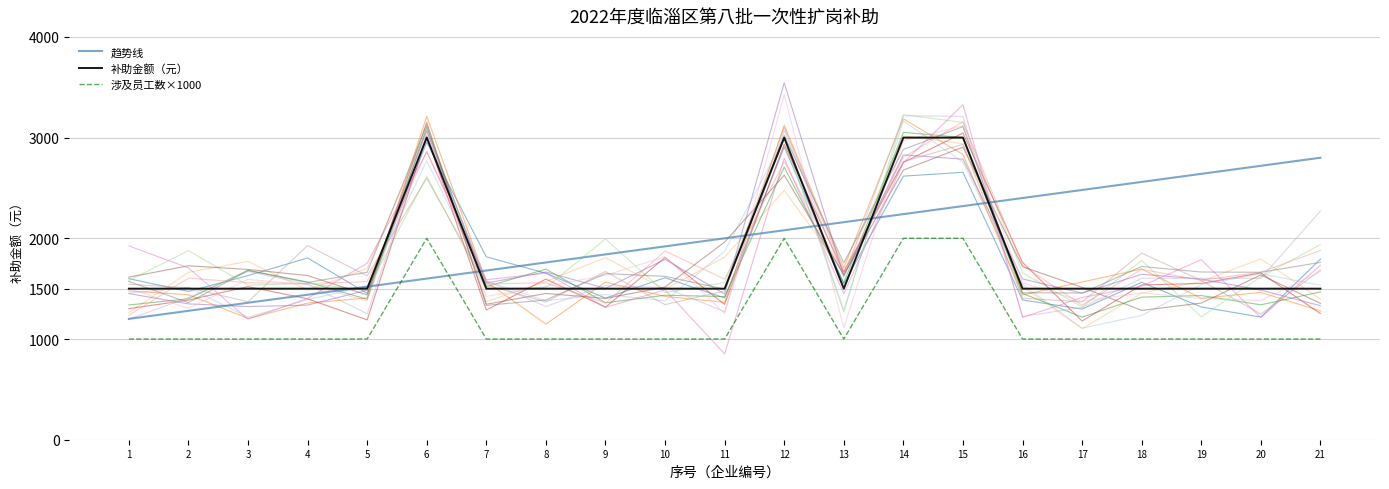

What is the minimum value shown in the chart?

1000